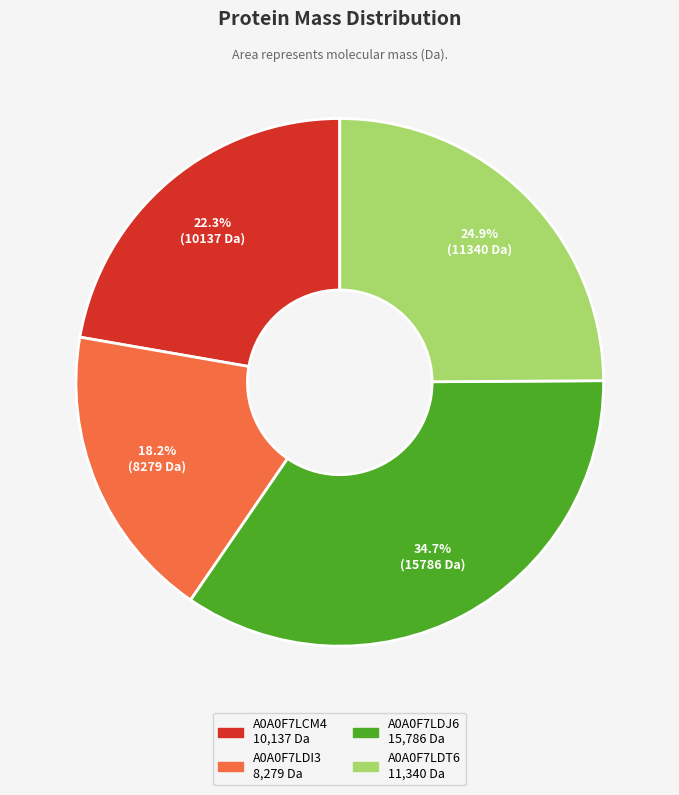

To the nearest percent, what is the difference between the A0A0F7LDI3 and A0A0F7LCM4 slice percentages?

4%